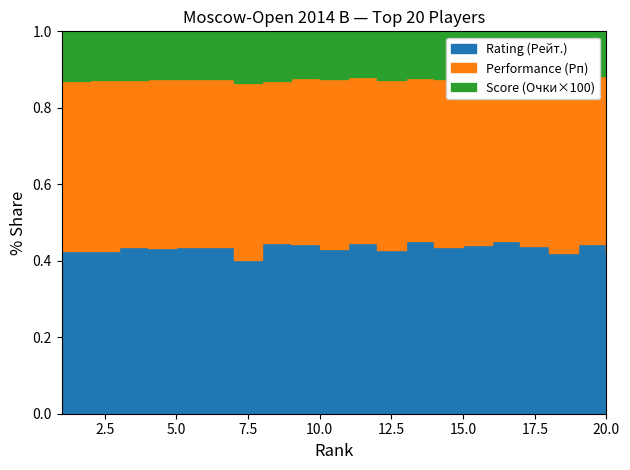

Which series has the largest total across all categories?

Performance (Рп)